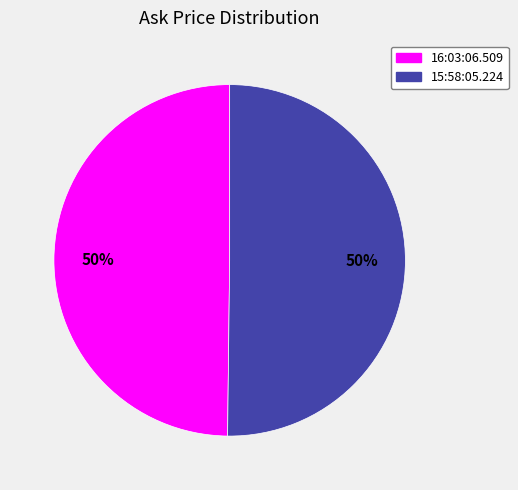

How many segments does this pie chart have?

2